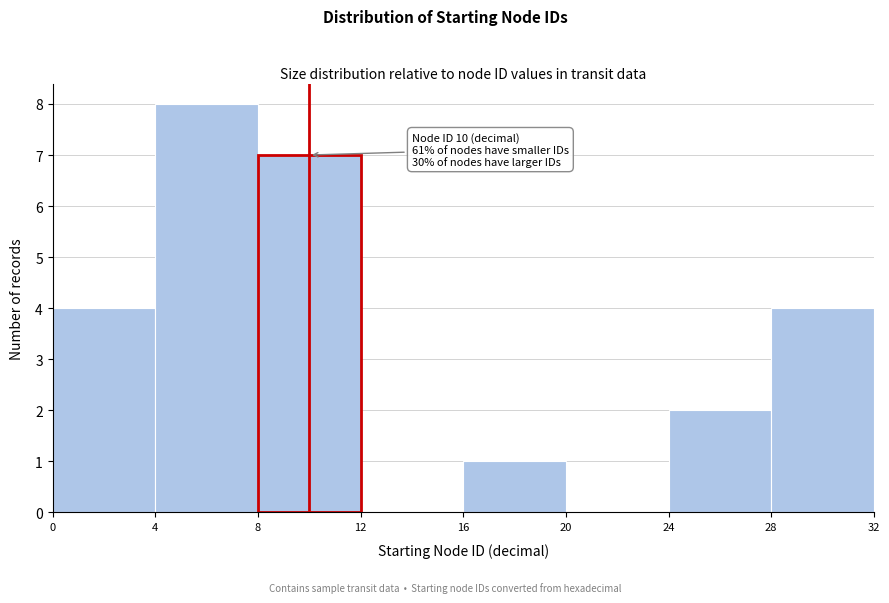

Over which range of the x-axis is the bar tallest?

4 to 8